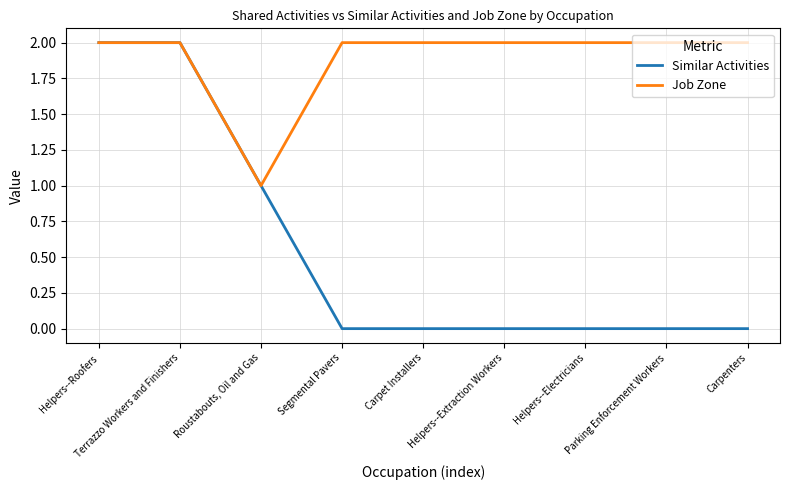

List the series in order of their overall mean, lowest first.

Similar Activities, Job Zone